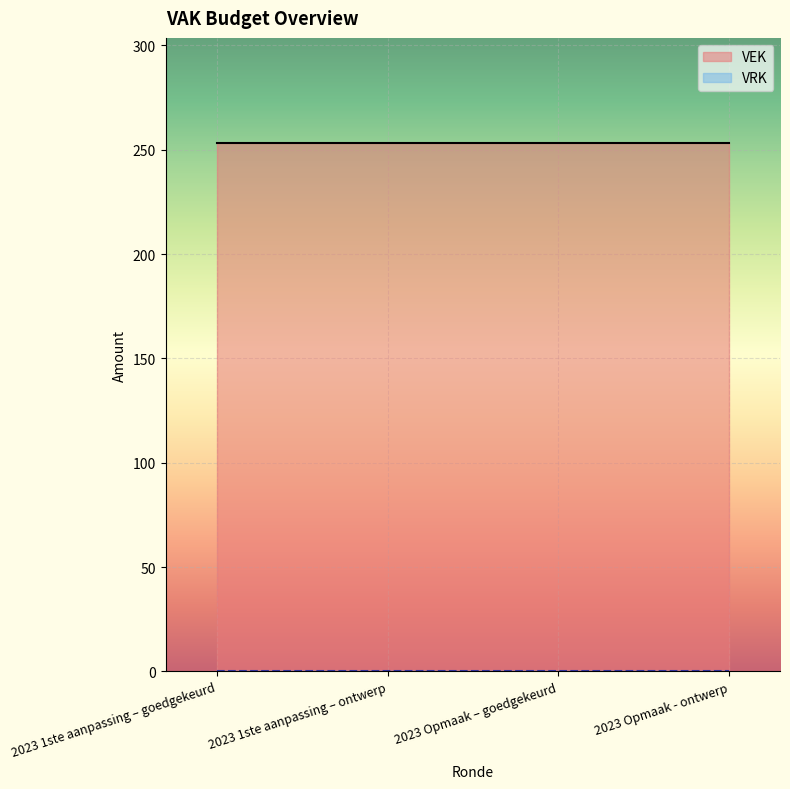

Is the value of VEK at 2023 1ste aanpassing – ontwerp greater than the value of VRK at 2023 1ste aanpassing – ontwerp?

Yes